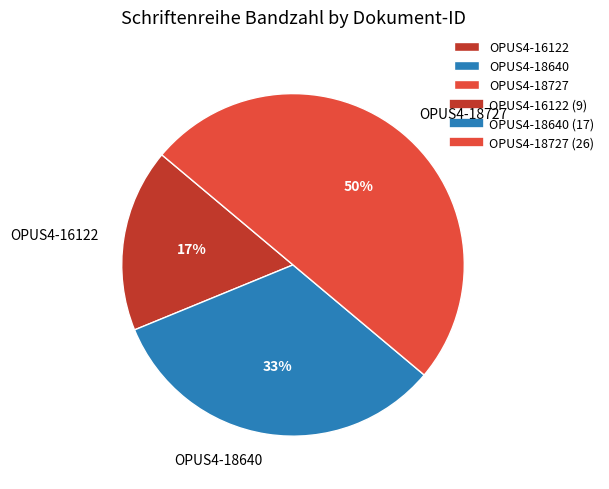

True or false: OPUS4-18727 accounts for 56% of the total.

False